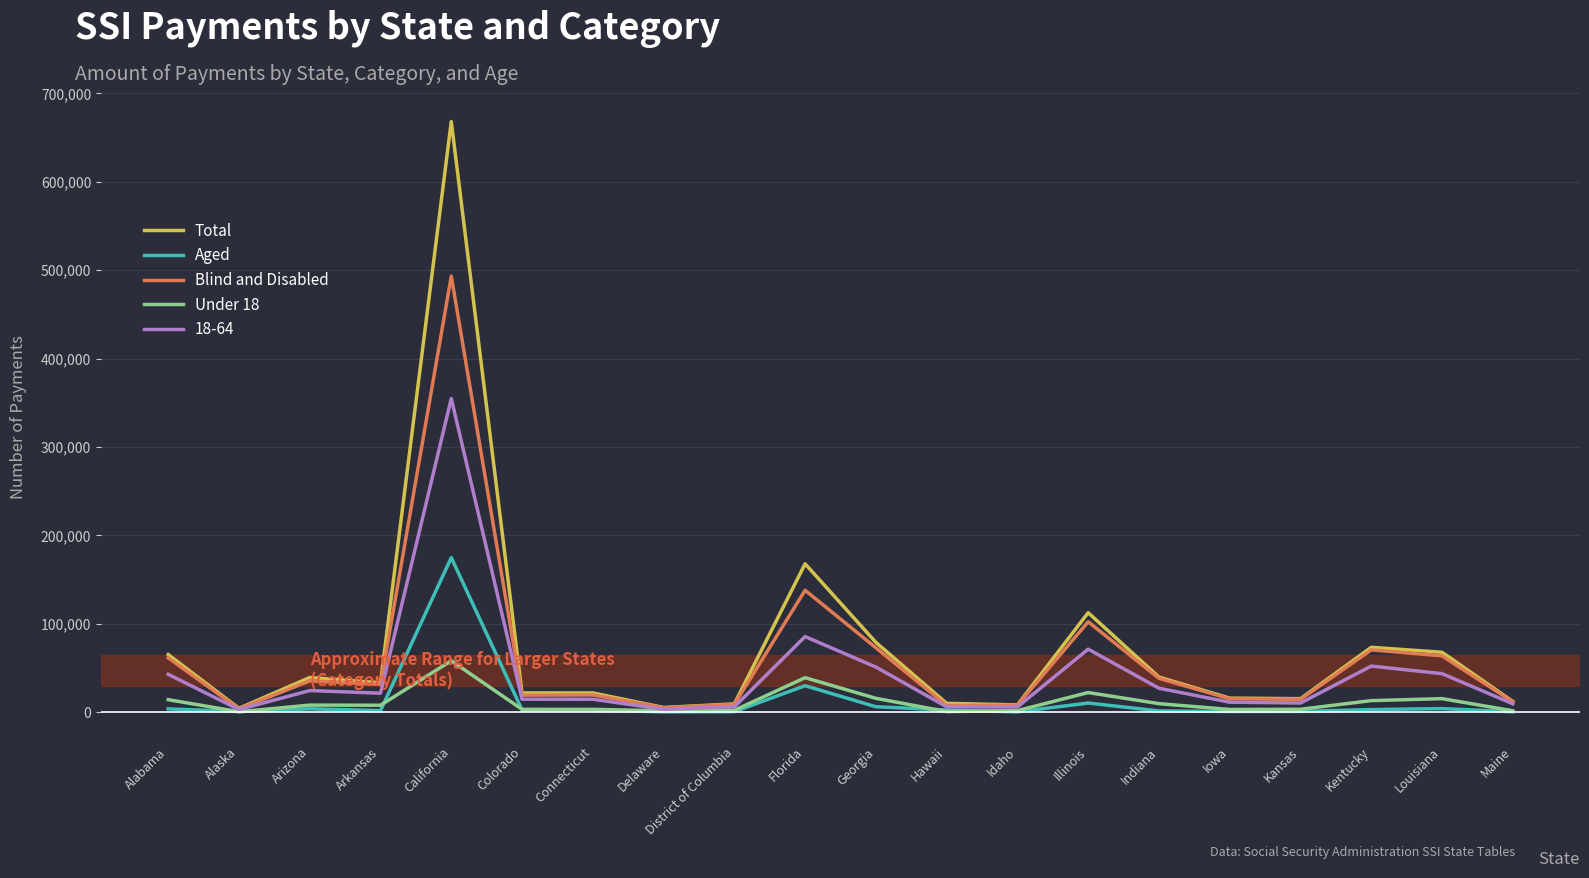

What is the difference between the Aged values at Alaska and Alabama?

3101